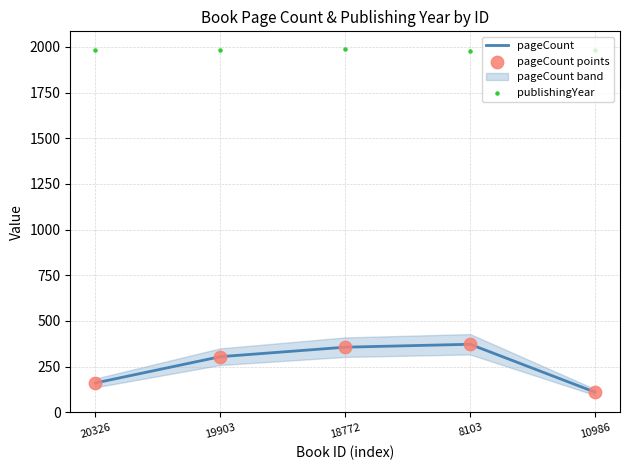

Which series reaches the maximum Y coordinate?

publishingYear